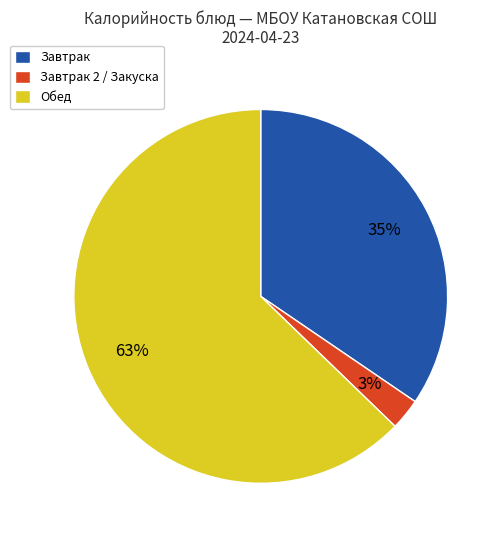

To the nearest percent, what is the average slice percentage?

33%